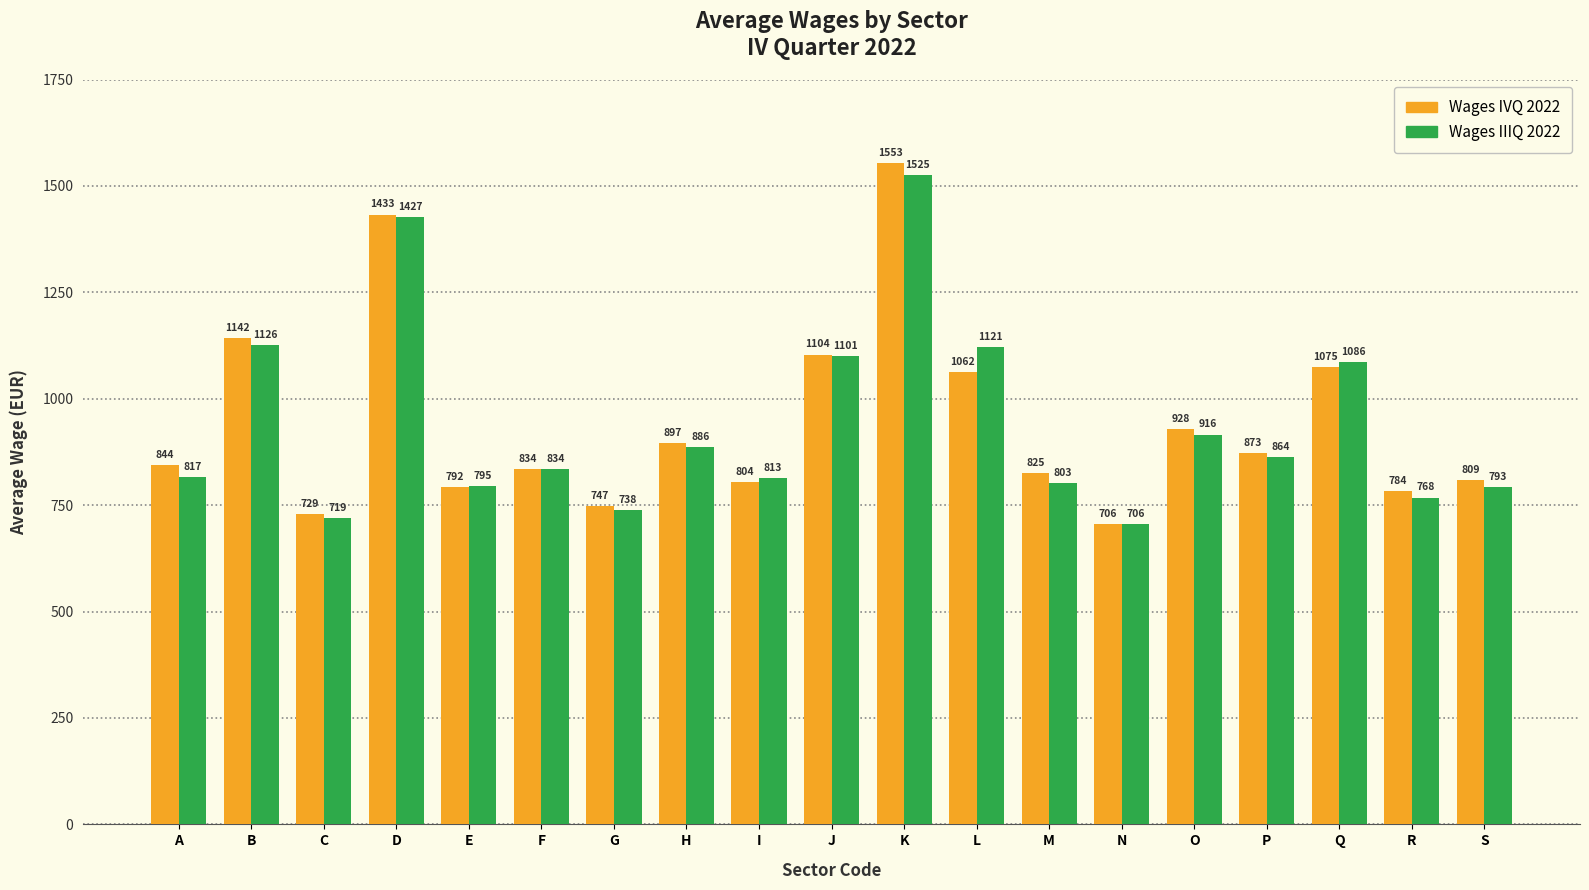

What value does the Wages IVQ 2022 series have at G, to the nearest 100?

700